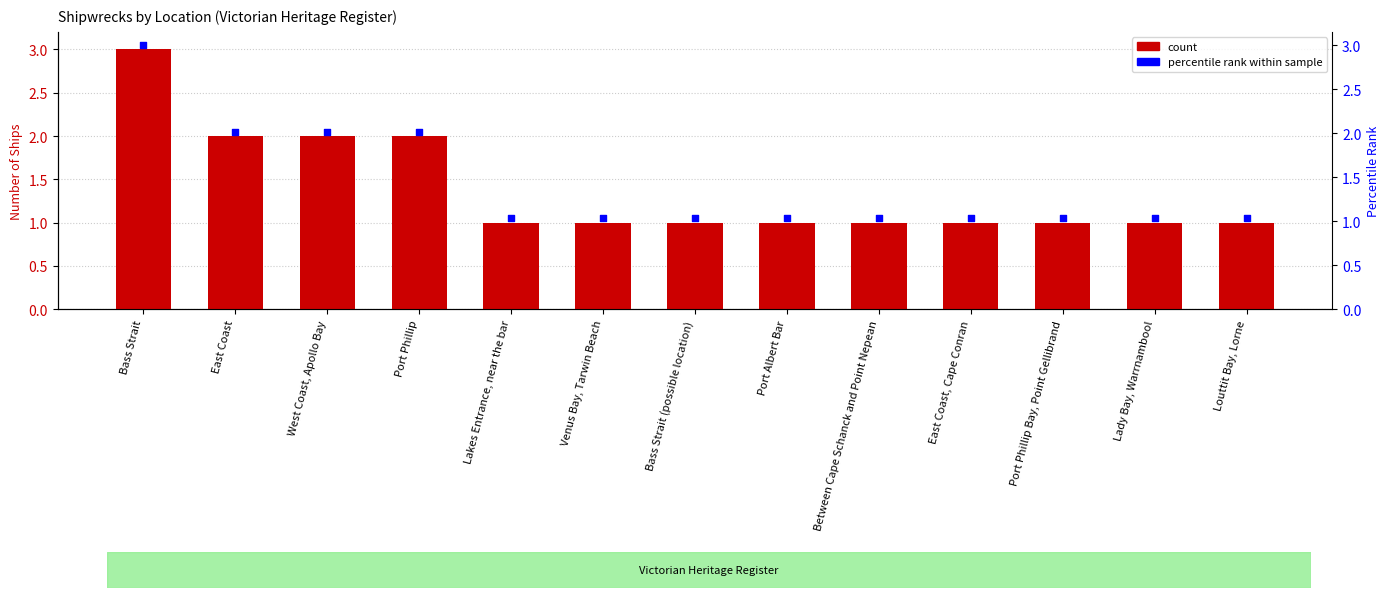

Approximately how many times larger is the value at West Coast, Apollo Bay compared to Louttit Bay, Lorne?

2.0